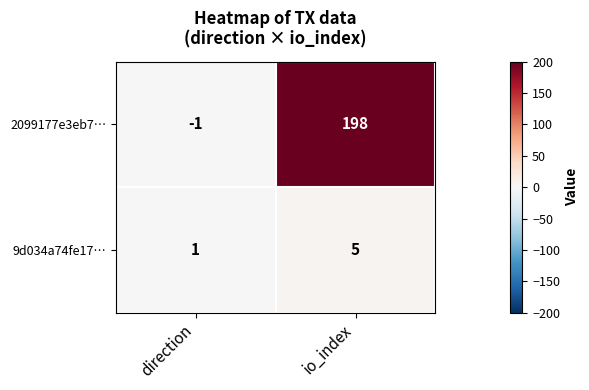

List the series in order of their peak value, highest first.

2099177e3eb7…, 9d034a74fe17…